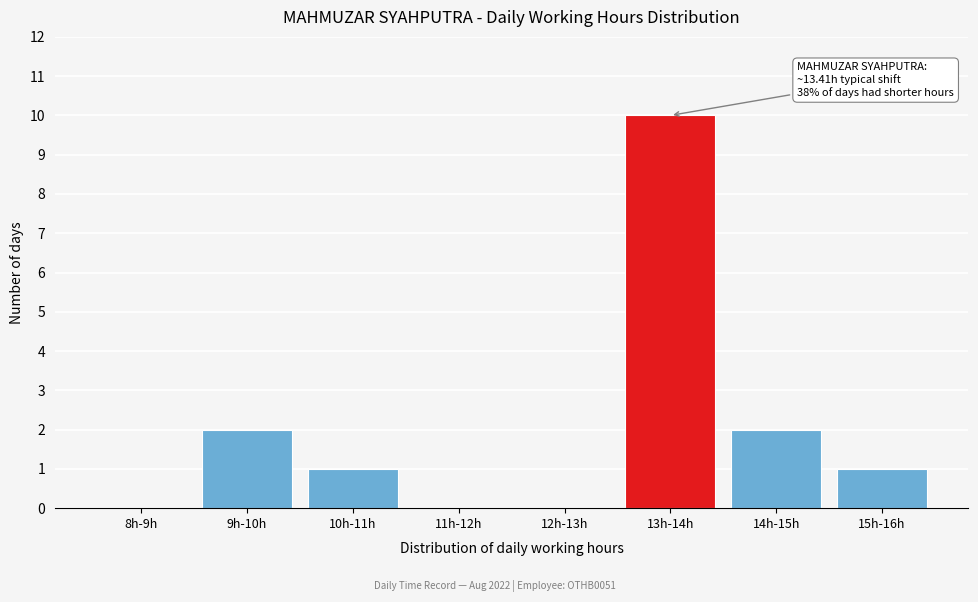

Reading left to right, transcribe all the data shown in this chart.

8h-9h=0	9h-10h=2	10h-11h=1	11h-12h=0	12h-13h=0	13h-14h=10	14h-15h=2	15h-16h=1